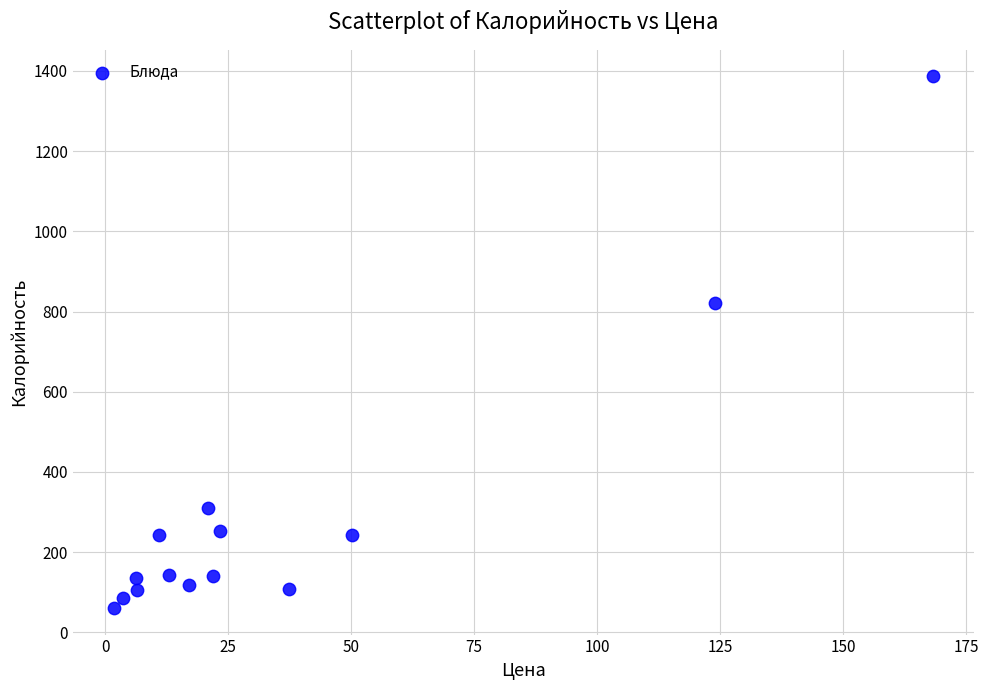

What Y value in the scatter plot is closest to 723?

822